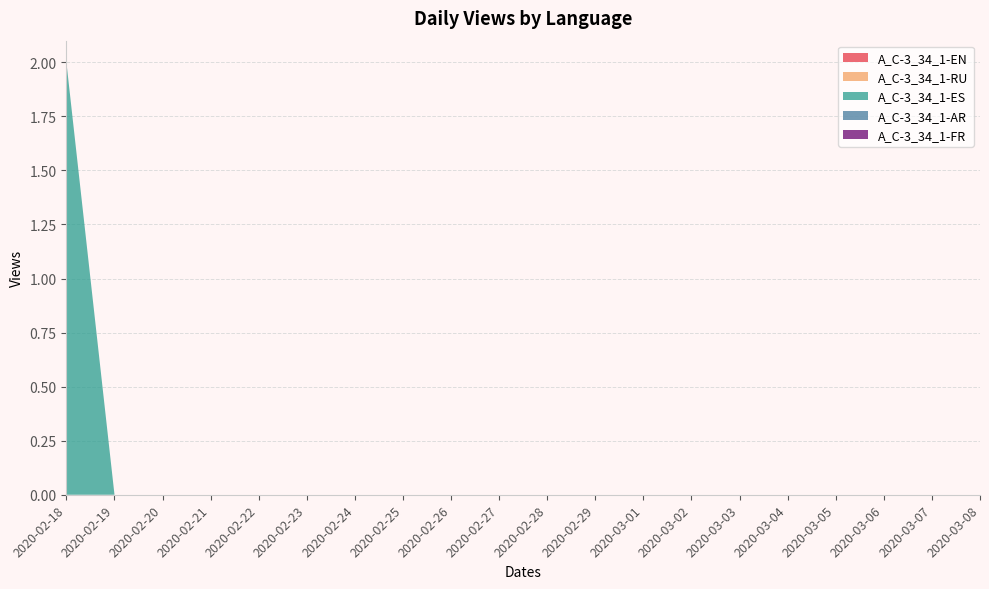

Reading left to right, extract all data points from this chart.

A_C-3_34_1-EN: 2020-02-18=0	2020-02-19=0	2020-02-20=0	2020-02-21=0	2020-02-22=0	2020-02-23=0	2020-02-24=0	2020-02-25=0	2020-02-26=0	2020-02-27=0	2020-02-28=0	2020-02-29=0	2020-03-01=0	2020-03-02=0	2020-03-03=0	2020-03-04=0	2020-03-05=0	2020-03-06=0	2020-03-07=0	2020-03-08=0
A_C-3_34_1-RU: 2020-02-18=0	2020-02-19=0	2020-02-20=0	2020-02-21=0	2020-02-22=0	2020-02-23=0	2020-02-24=0	2020-02-25=0	2020-02-26=0	2020-02-27=0	2020-02-28=0	2020-02-29=0	2020-03-01=0	2020-03-02=0	2020-03-03=0	2020-03-04=0	2020-03-05=0	2020-03-06=0	2020-03-07=0	2020-03-08=0
A_C-3_34_1-ES: 2020-02-18=2	2020-02-19=0	2020-02-20=0	2020-02-21=0	2020-02-22=0	2020-02-23=0	2020-02-24=0	2020-02-25=0	2020-02-26=0	2020-02-27=0	2020-02-28=0	2020-02-29=0	2020-03-01=0	2020-03-02=0	2020-03-03=0	2020-03-04=0	2020-03-05=0	2020-03-06=0	2020-03-07=0	2020-03-08=0
A_C-3_34_1-AR: 2020-02-18=0	2020-02-19=0	2020-02-20=0	2020-02-21=0	2020-02-22=0	2020-02-23=0	2020-02-24=0	2020-02-25=0	2020-02-26=0	2020-02-27=0	2020-02-28=0	2020-02-29=0	2020-03-01=0	2020-03-02=0	2020-03-03=0	2020-03-04=0	2020-03-05=0	2020-03-06=0	2020-03-07=0	2020-03-08=0
A_C-3_34_1-FR: 2020-02-18=0	2020-02-19=0	2020-02-20=0	2020-02-21=0	2020-02-22=0	2020-02-23=0	2020-02-24=0	2020-02-25=0	2020-02-26=0	2020-02-27=0	2020-02-28=0	2020-02-29=0	2020-03-01=0	2020-03-02=0	2020-03-03=0	2020-03-04=0	2020-03-05=0	2020-03-06=0	2020-03-07=0	2020-03-08=0